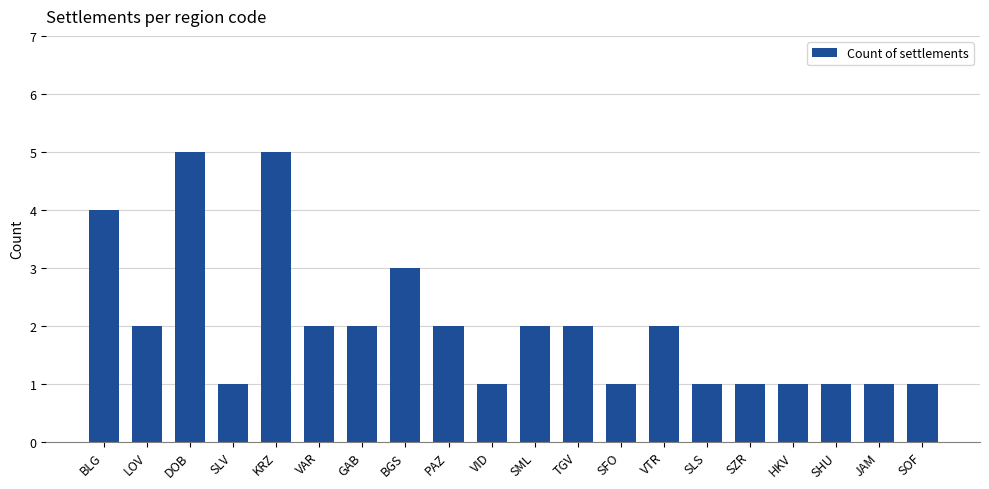

Reading left to right, extract all data points from this chart.

BLG=4	LOV=2	DOB=5	SLV=1	KRZ=5	VAR=2	GAB=2	BGS=3	PAZ=2	VID=1	SML=2	TGV=2	SFO=1	VTR=2	SLS=1	SZR=1	HKV=1	SHU=1	JAM=1	SOF=1